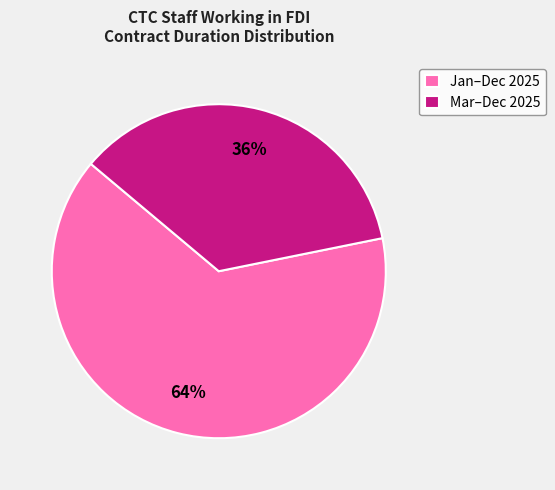

Which category has the smallest portion of the pie?

Mar–Dec 2025